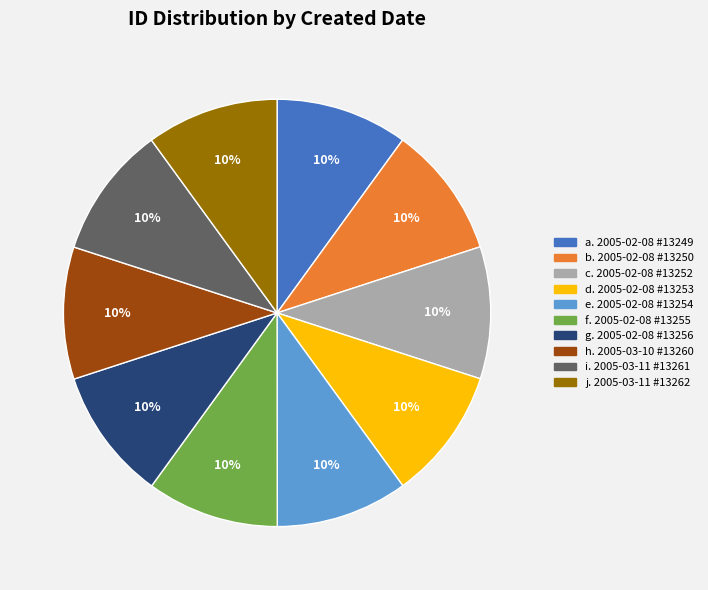

To the nearest percent, what portion does e. 2005-02-08 #13254 represent?

10%